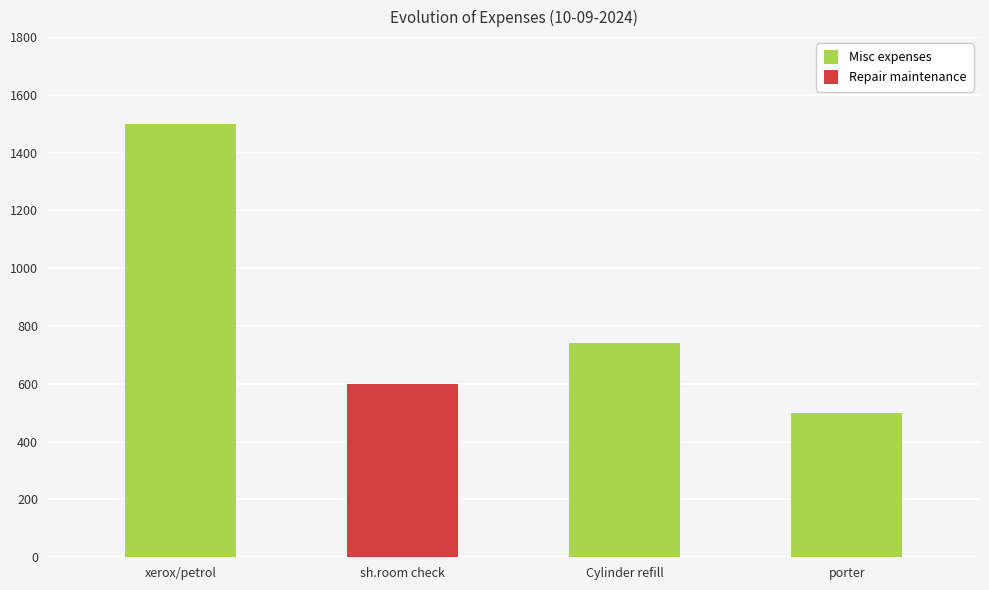

Rank the series by their average value, from lowest to highest.

Repair maintenance, Misc expenses